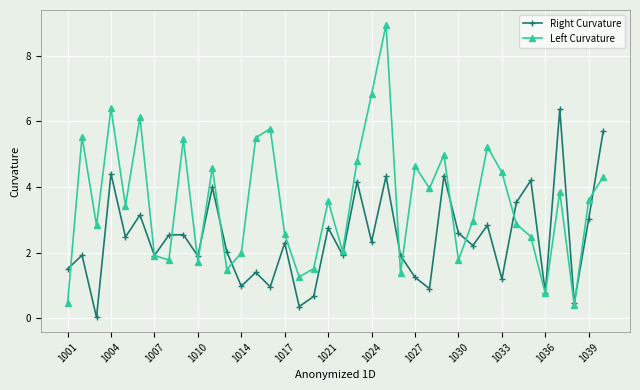

Which series has the largest total across all categories?

Left Curvature